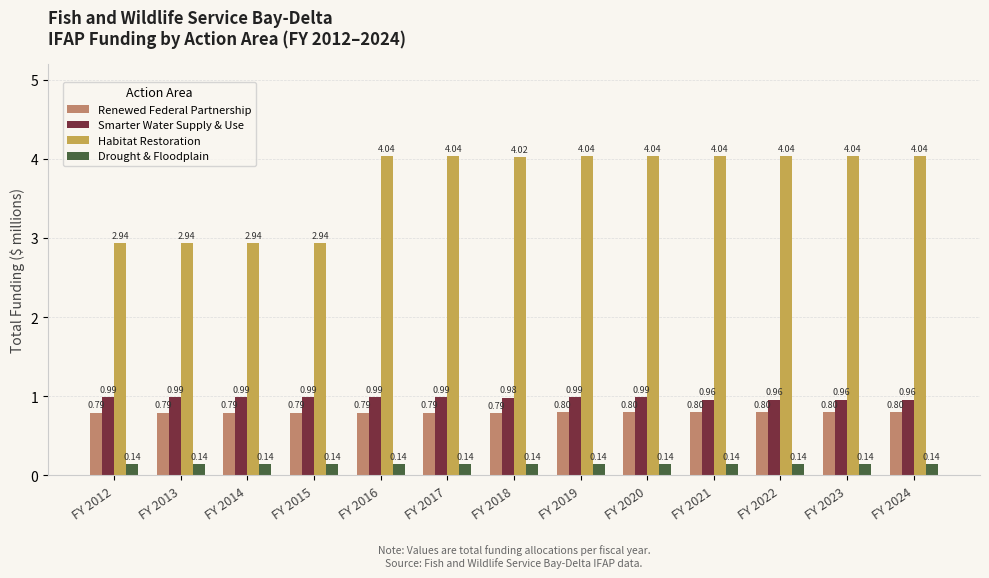

What is the difference between the highest and lowest values at FY 2021?

3.9